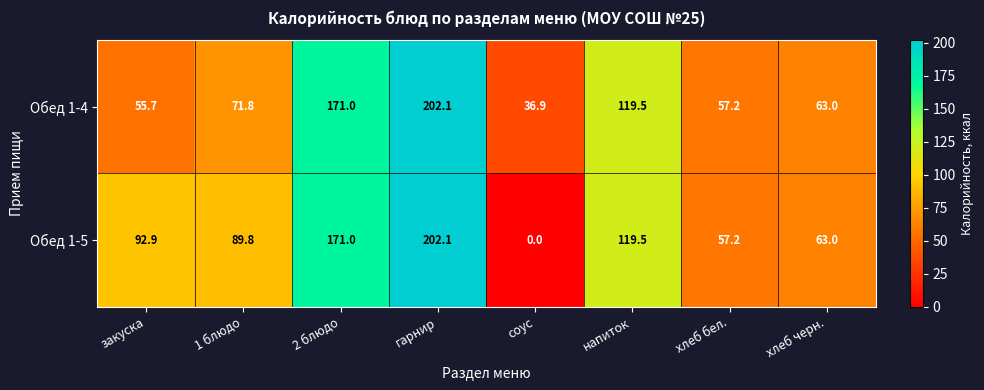

At соус, list the series in order from smallest to largest.

Обед 1-5, Обед 1-4